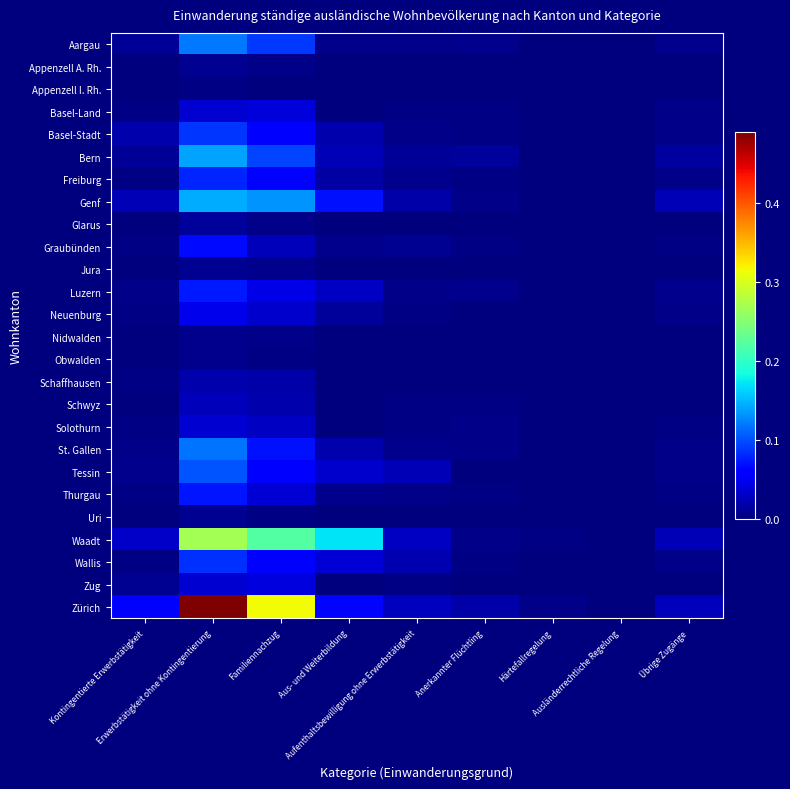

Reading left to right, extract all data points from this chart.

Aargau: Kontingentierte Erwerbstätigkeit=0.0	Erwerbstätigkeit ohne Kontingentierung=0.1	Familiennachzug=0.1	Aus- und Weiterbildung=0.0	Aufenthaltsbewilligung ohne Erwerbstätigkeit=0.0	Anerkannter Flüchtling=0.0	Härtefallregelung=0.0	Ausländerrechtliche Regelung=0.0	Übrige Zugänge=0.0
Appenzell A. Rh.: Kontingentierte Erwerbstätigkeit=0.0	Erwerbstätigkeit ohne Kontingentierung=0.0	Familiennachzug=0.0	Aus- und Weiterbildung=0.0	Aufenthaltsbewilligung ohne Erwerbstätigkeit=0.0	Anerkannter Flüchtling=0.0	Härtefallregelung=0.0	Ausländerrechtliche Regelung=0.0	Übrige Zugänge=0.0
Appenzell I. Rh.: Kontingentierte Erwerbstätigkeit=0.0	Erwerbstätigkeit ohne Kontingentierung=0.0	Familiennachzug=0.0	Aus- und Weiterbildung=0.0	Aufenthaltsbewilligung ohne Erwerbstätigkeit=0.0	Anerkannter Flüchtling=0.0	Härtefallregelung=0.0	Ausländerrechtliche Regelung=0.0	Übrige Zugänge=0.0
Basel-Land: Kontingentierte Erwerbstätigkeit=0.0	Erwerbstätigkeit ohne Kontingentierung=0.0	Familiennachzug=0.0	Aus- und Weiterbildung=0.0	Aufenthaltsbewilligung ohne Erwerbstätigkeit=0.0	Anerkannter Flüchtling=0.0	Härtefallregelung=0.0	Ausländerrechtliche Regelung=0.0	Übrige Zugänge=0.0
Basel-Stadt: Kontingentierte Erwerbstätigkeit=0.0	Erwerbstätigkeit ohne Kontingentierung=0.1	Familiennachzug=0.1	Aus- und Weiterbildung=0.0	Aufenthaltsbewilligung ohne Erwerbstätigkeit=0.0	Anerkannter Flüchtling=0.0	Härtefallregelung=0.0	Ausländerrechtliche Regelung=0.0	Übrige Zugänge=0.0
Bern: Kontingentierte Erwerbstätigkeit=0.0	Erwerbstätigkeit ohne Kontingentierung=0.1	Familiennachzug=0.1	Aus- und Weiterbildung=0.0	Aufenthaltsbewilligung ohne Erwerbstätigkeit=0.0	Anerkannter Flüchtling=0.0	Härtefallregelung=0.0	Ausländerrechtliche Regelung=0.0	Übrige Zugänge=0.0
Freiburg: Kontingentierte Erwerbstätigkeit=0.0	Erwerbstätigkeit ohne Kontingentierung=0.1	Familiennachzug=0.1	Aus- und Weiterbildung=0.0	Aufenthaltsbewilligung ohne Erwerbstätigkeit=0.0	Anerkannter Flüchtling=0.0	Härtefallregelung=0.0	Ausländerrechtliche Regelung=0.0	Übrige Zugänge=0.0
Genf: Kontingentierte Erwerbstätigkeit=0.0	Erwerbstätigkeit ohne Kontingentierung=0.1	Familiennachzug=0.1	Aus- und Weiterbildung=0.1	Aufenthaltsbewilligung ohne Erwerbstätigkeit=0.0	Anerkannter Flüchtling=0.0	Härtefallregelung=0.0	Ausländerrechtliche Regelung=0.0	Übrige Zugänge=0.0
Glarus: Kontingentierte Erwerbstätigkeit=0.0	Erwerbstätigkeit ohne Kontingentierung=0.0	Familiennachzug=0.0	Aus- und Weiterbildung=0.0	Aufenthaltsbewilligung ohne Erwerbstätigkeit=0.0	Anerkannter Flüchtling=0.0	Härtefallregelung=0.0	Ausländerrechtliche Regelung=0.0	Übrige Zugänge=0.0
Graubünden: Kontingentierte Erwerbstätigkeit=0.0	Erwerbstätigkeit ohne Kontingentierung=0.1	Familiennachzug=0.0	Aus- und Weiterbildung=0.0	Aufenthaltsbewilligung ohne Erwerbstätigkeit=0.0	Anerkannter Flüchtling=0.0	Härtefallregelung=0.0	Ausländerrechtliche Regelung=0.0	Übrige Zugänge=0.0
Jura: Kontingentierte Erwerbstätigkeit=0.0	Erwerbstätigkeit ohne Kontingentierung=0.0	Familiennachzug=0.0	Aus- und Weiterbildung=0.0	Aufenthaltsbewilligung ohne Erwerbstätigkeit=0.0	Anerkannter Flüchtling=0.0	Härtefallregelung=0.0	Ausländerrechtliche Regelung=0.0	Übrige Zugänge=0.0
Luzern: Kontingentierte Erwerbstätigkeit=0.0	Erwerbstätigkeit ohne Kontingentierung=0.1	Familiennachzug=0.0	Aus- und Weiterbildung=0.0	Aufenthaltsbewilligung ohne Erwerbstätigkeit=0.0	Anerkannter Flüchtling=0.0	Härtefallregelung=0.0	Ausländerrechtliche Regelung=0.0	Übrige Zugänge=0.0
Neuenburg: Kontingentierte Erwerbstätigkeit=0.0	Erwerbstätigkeit ohne Kontingentierung=0.0	Familiennachzug=0.0	Aus- und Weiterbildung=0.0	Aufenthaltsbewilligung ohne Erwerbstätigkeit=0.0	Anerkannter Flüchtling=0.0	Härtefallregelung=0.0	Ausländerrechtliche Regelung=0.0	Übrige Zugänge=0.0
Nidwalden: Kontingentierte Erwerbstätigkeit=0.0	Erwerbstätigkeit ohne Kontingentierung=0.0	Familiennachzug=0.0	Aus- und Weiterbildung=0.0	Aufenthaltsbewilligung ohne Erwerbstätigkeit=0.0	Anerkannter Flüchtling=0.0	Härtefallregelung=0.0	Ausländerrechtliche Regelung=0.0	Übrige Zugänge=0.0
Obwalden: Kontingentierte Erwerbstätigkeit=0.0	Erwerbstätigkeit ohne Kontingentierung=0.0	Familiennachzug=0.0	Aus- und Weiterbildung=0.0	Aufenthaltsbewilligung ohne Erwerbstätigkeit=0.0	Anerkannter Flüchtling=0.0	Härtefallregelung=0.0	Ausländerrechtliche Regelung=0.0	Übrige Zugänge=0.0
Schaffhausen: Kontingentierte Erwerbstätigkeit=0.0	Erwerbstätigkeit ohne Kontingentierung=0.0	Familiennachzug=0.0	Aus- und Weiterbildung=0.0	Aufenthaltsbewilligung ohne Erwerbstätigkeit=0.0	Anerkannter Flüchtling=0.0	Härtefallregelung=0.0	Ausländerrechtliche Regelung=0.0	Übrige Zugänge=0.0
Schwyz: Kontingentierte Erwerbstätigkeit=0.0	Erwerbstätigkeit ohne Kontingentierung=0.0	Familiennachzug=0.0	Aus- und Weiterbildung=0.0	Aufenthaltsbewilligung ohne Erwerbstätigkeit=0.0	Anerkannter Flüchtling=0.0	Härtefallregelung=0.0	Ausländerrechtliche Regelung=0.0	Übrige Zugänge=0.0
Solothurn: Kontingentierte Erwerbstätigkeit=0.0	Erwerbstätigkeit ohne Kontingentierung=0.0	Familiennachzug=0.0	Aus- und Weiterbildung=0.0	Aufenthaltsbewilligung ohne Erwerbstätigkeit=0.0	Anerkannter Flüchtling=0.0	Härtefallregelung=0.0	Ausländerrechtliche Regelung=0.0	Übrige Zugänge=0.0
St. Gallen: Kontingentierte Erwerbstätigkeit=0.0	Erwerbstätigkeit ohne Kontingentierung=0.1	Familiennachzug=0.1	Aus- und Weiterbildung=0.0	Aufenthaltsbewilligung ohne Erwerbstätigkeit=0.0	Anerkannter Flüchtling=0.0	Härtefallregelung=0.0	Ausländerrechtliche Regelung=0.0	Übrige Zugänge=0.0
Tessin: Kontingentierte Erwerbstätigkeit=0.0	Erwerbstätigkeit ohne Kontingentierung=0.1	Familiennachzug=0.1	Aus- und Weiterbildung=0.0	Aufenthaltsbewilligung ohne Erwerbstätigkeit=0.0	Anerkannter Flüchtling=0.0	Härtefallregelung=0.0	Ausländerrechtliche Regelung=0.0	Übrige Zugänge=0.0
Thurgau: Kontingentierte Erwerbstätigkeit=0.0	Erwerbstätigkeit ohne Kontingentierung=0.1	Familiennachzug=0.0	Aus- und Weiterbildung=0.0	Aufenthaltsbewilligung ohne Erwerbstätigkeit=0.0	Anerkannter Flüchtling=0.0	Härtefallregelung=0.0	Ausländerrechtliche Regelung=0.0	Übrige Zugänge=0.0
Uri: Kontingentierte Erwerbstätigkeit=0.0	Erwerbstätigkeit ohne Kontingentierung=0.0	Familiennachzug=0.0	Aus- und Weiterbildung=0.0	Aufenthaltsbewilligung ohne Erwerbstätigkeit=0.0	Anerkannter Flüchtling=0.0	Härtefallregelung=0.0	Ausländerrechtliche Regelung=0.0	Übrige Zugänge=0.0
Waadt: Kontingentierte Erwerbstätigkeit=0.0	Erwerbstätigkeit ohne Kontingentierung=0.3	Familiennachzug=0.2	Aus- und Weiterbildung=0.2	Aufenthaltsbewilligung ohne Erwerbstätigkeit=0.0	Anerkannter Flüchtling=0.0	Härtefallregelung=0.0	Ausländerrechtliche Regelung=0.0	Übrige Zugänge=0.0
Wallis: Kontingentierte Erwerbstätigkeit=0.0	Erwerbstätigkeit ohne Kontingentierung=0.1	Familiennachzug=0.1	Aus- und Weiterbildung=0.0	Aufenthaltsbewilligung ohne Erwerbstätigkeit=0.0	Anerkannter Flüchtling=0.0	Härtefallregelung=0.0	Ausländerrechtliche Regelung=0.0	Übrige Zugänge=0.0
Zug: Kontingentierte Erwerbstätigkeit=0.0	Erwerbstätigkeit ohne Kontingentierung=0.0	Familiennachzug=0.0	Aus- und Weiterbildung=0.0	Aufenthaltsbewilligung ohne Erwerbstätigkeit=0.0	Anerkannter Flüchtling=0.0	Härtefallregelung=0.0	Ausländerrechtliche Regelung=0.0	Übrige Zugänge=0.0
Zürich: Kontingentierte Erwerbstätigkeit=0.1	Erwerbstätigkeit ohne Kontingentierung=0.5	Familiennachzug=0.3	Aus- und Weiterbildung=0.1	Aufenthaltsbewilligung ohne Erwerbstätigkeit=0.0	Anerkannter Flüchtling=0.0	Härtefallregelung=0.0	Ausländerrechtliche Regelung=0.0	Übrige Zugänge=0.0